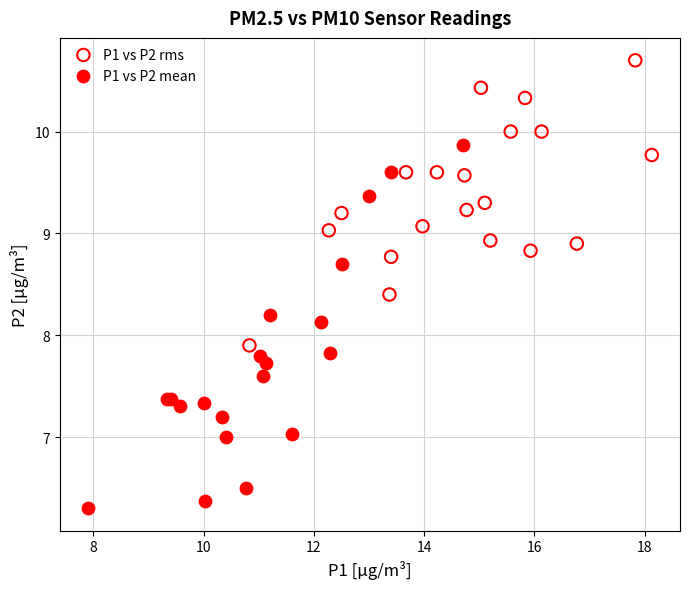

Which series has the largest Y range (max minus min)?

P1 vs P2 mean